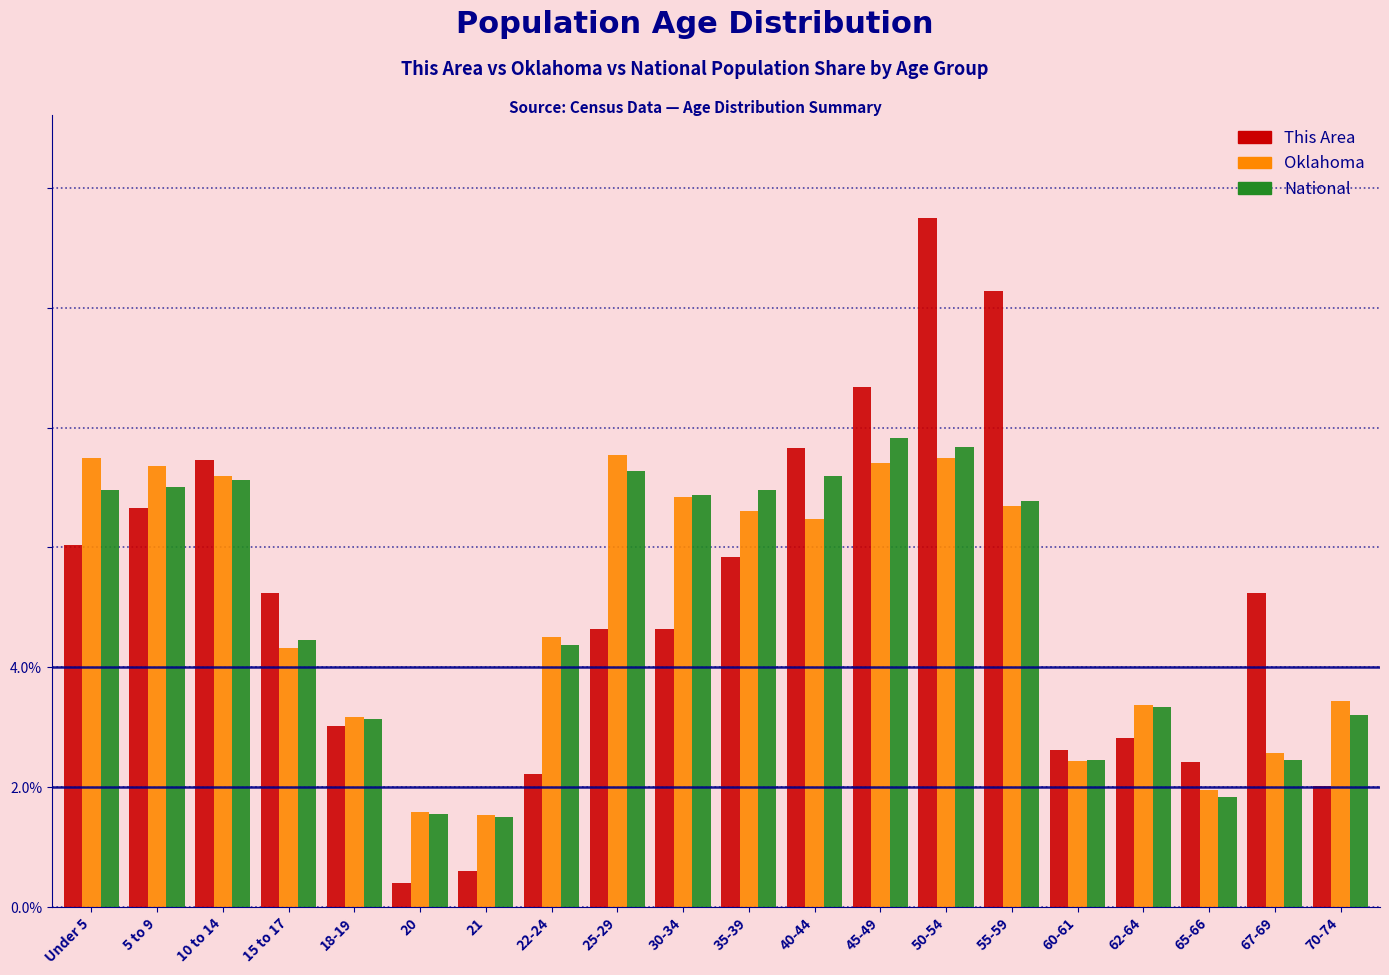

Is it true that National equals 7.7 at 50-54?

True